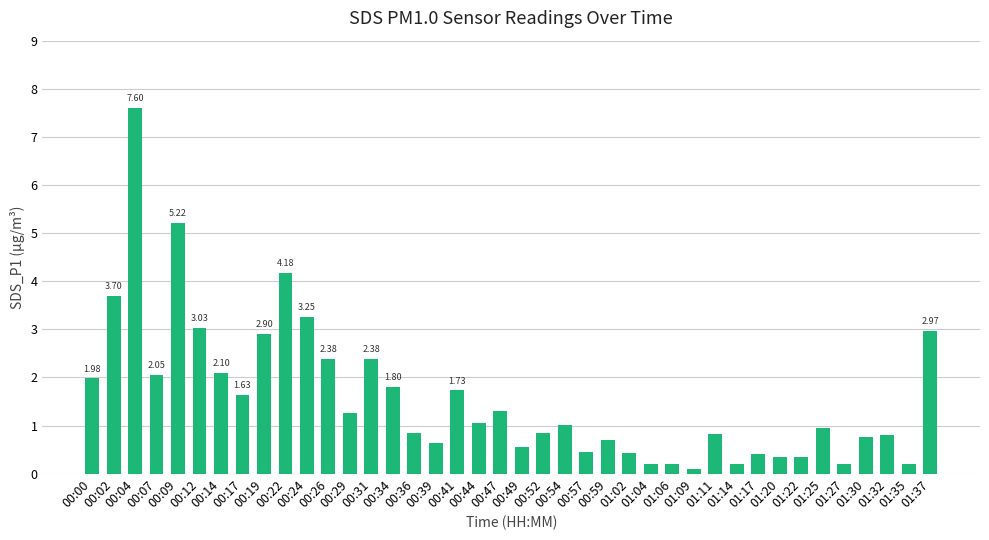

Which has a higher value, 01:27 or 01:02?

01:02